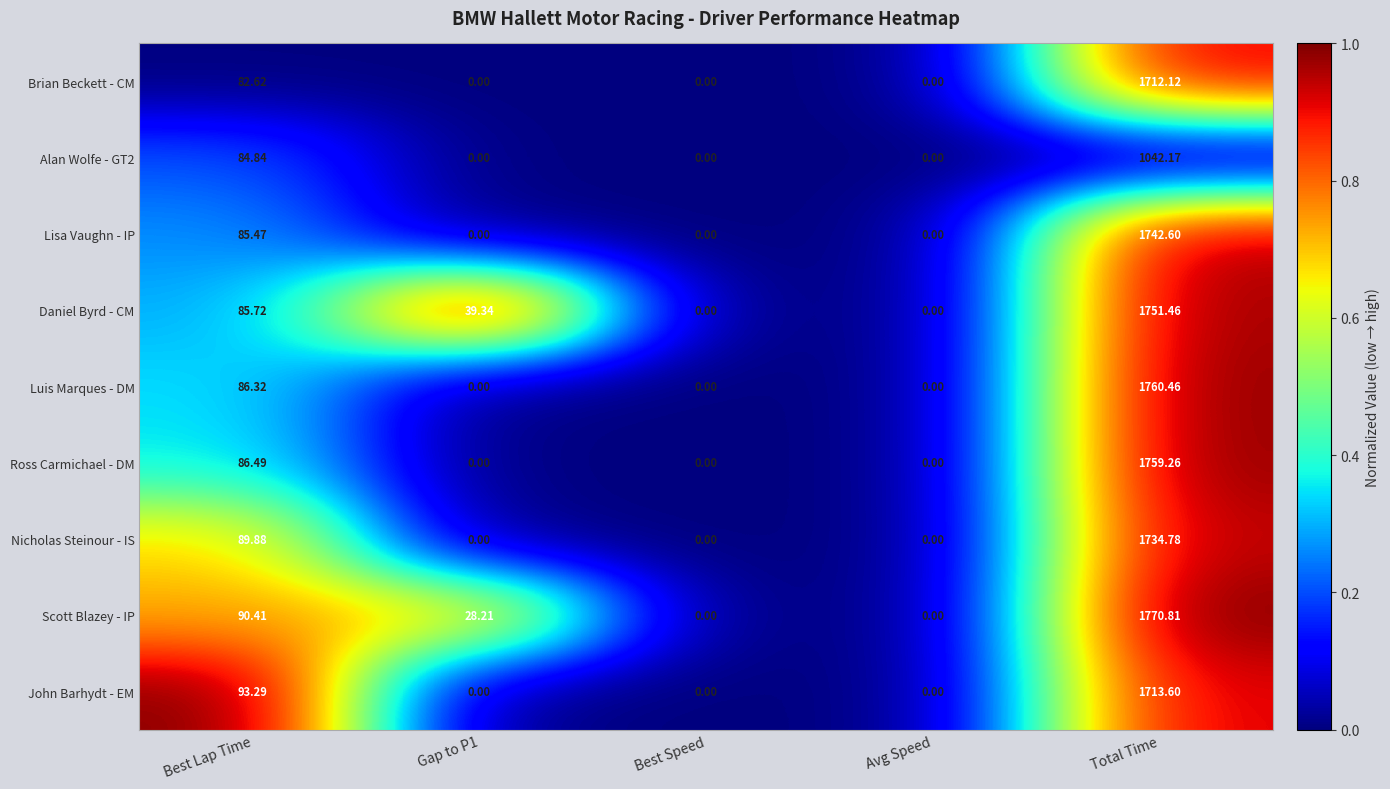

At which label does Daniel Byrd - CM first exceed 39?

Best Lap Time